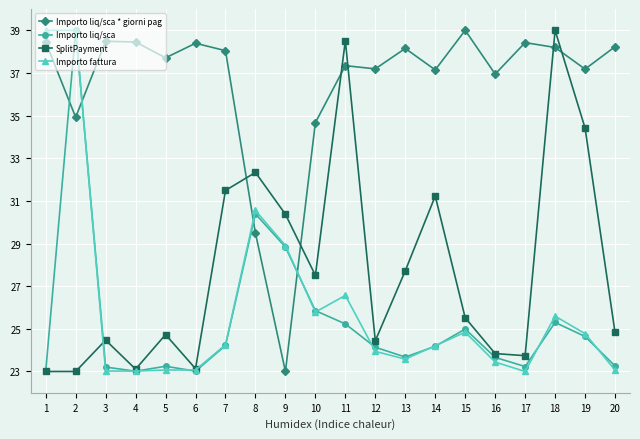

What is the spread (max minus min) of values at 12?

13.3